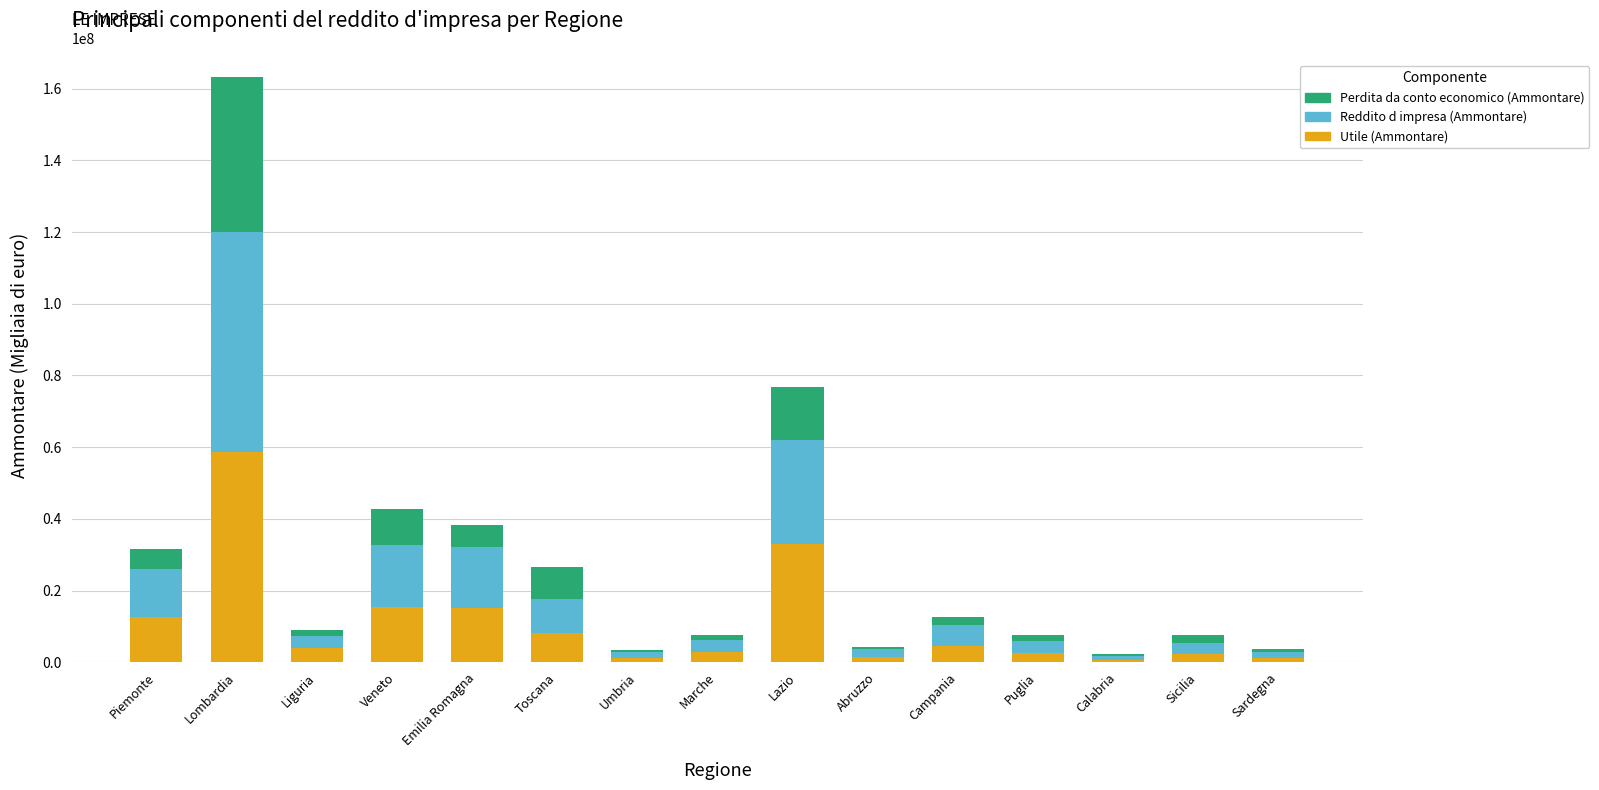

Which category has the highest value in the Utile (Ammontare) series?

Lombardia